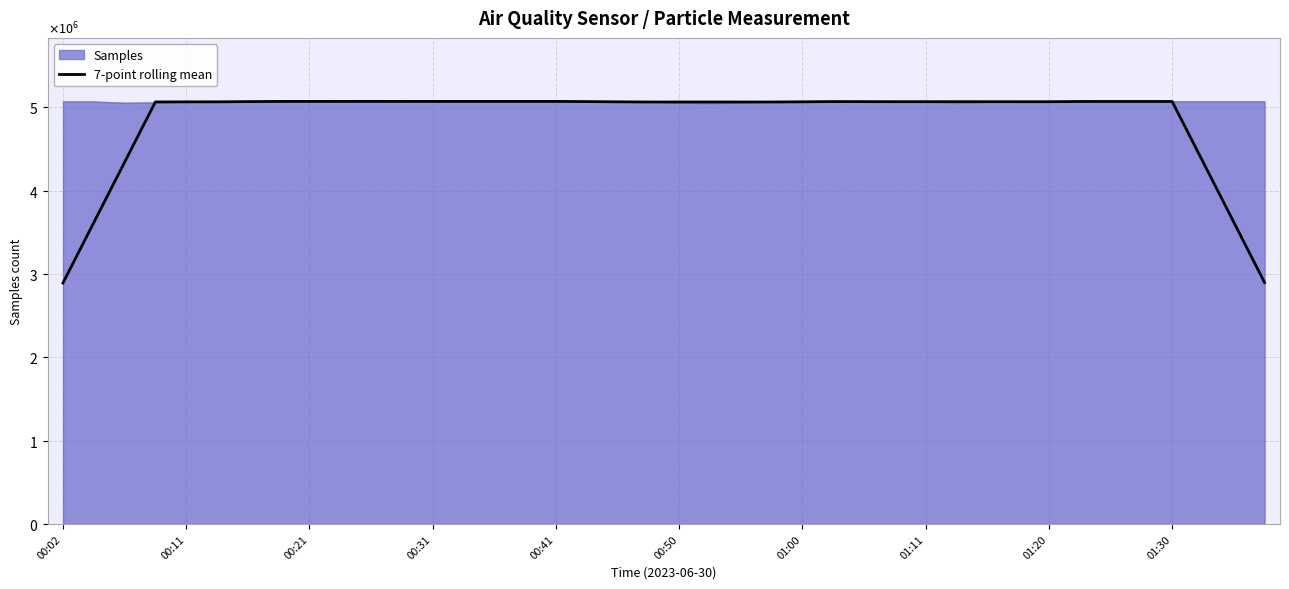

What are all the series names shown in the legend?

Samples, 7-point rolling mean